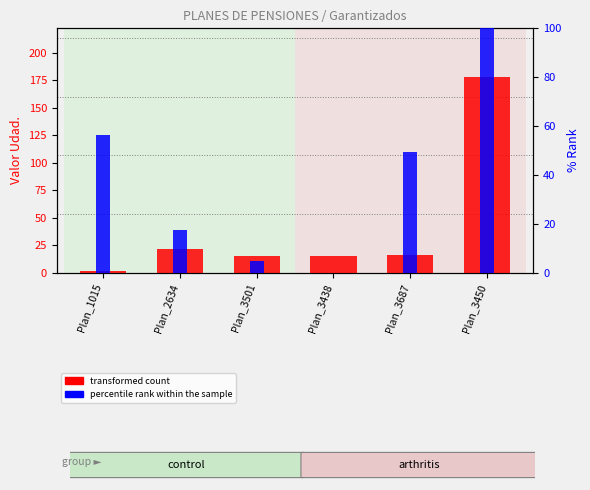

What is the label of the 5th bar from the right?

Plan_2634